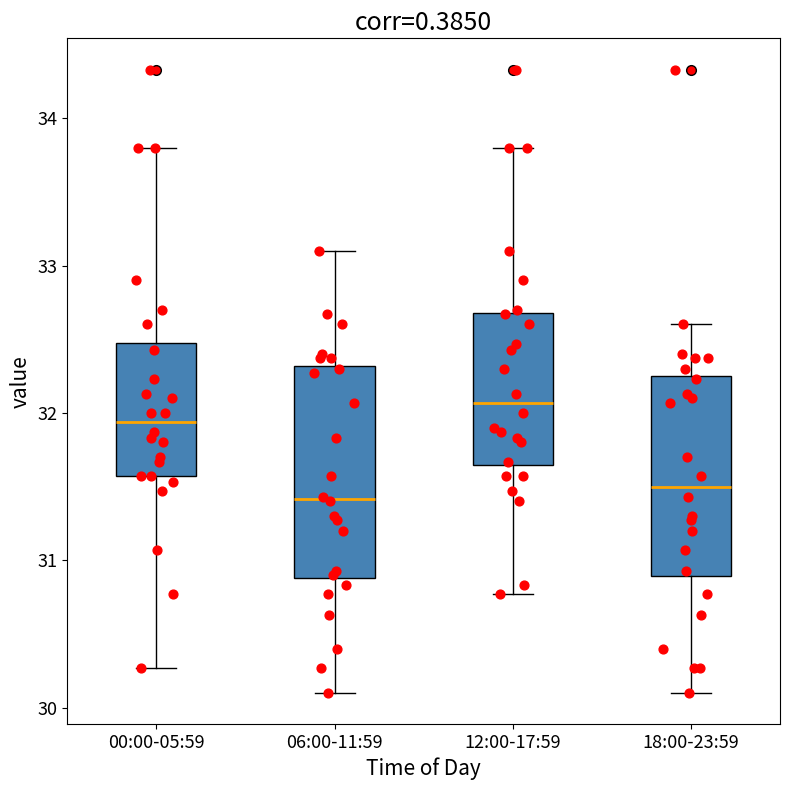

Where is the lower edge of the box for 00:00-05:59 on the y-axis? The values are not printed on the chart, so give them approximately, as read against the axis.

31.6